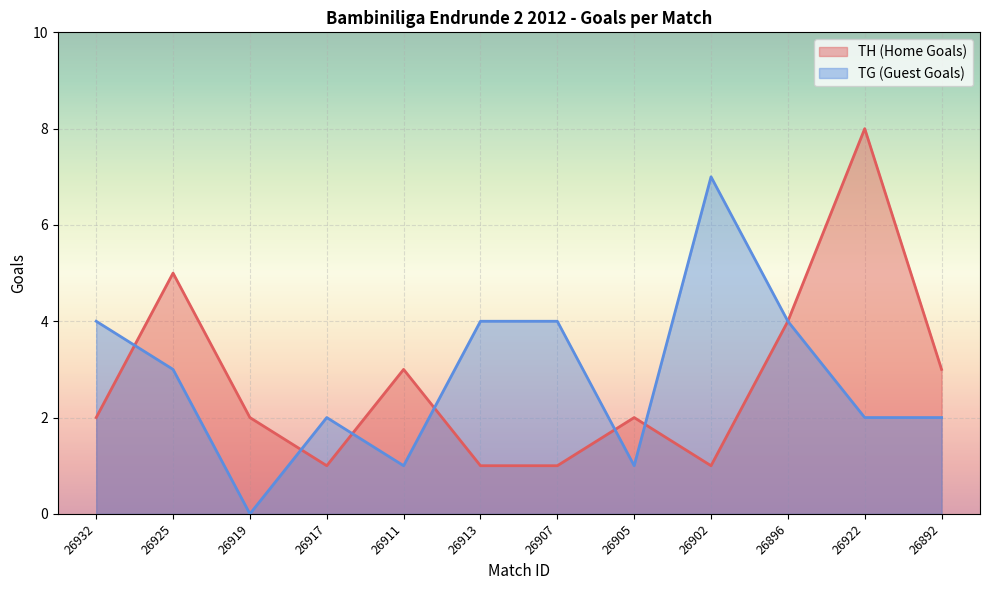

Which series changed the most between 26932 and 26919?

TG (Guest Goals)